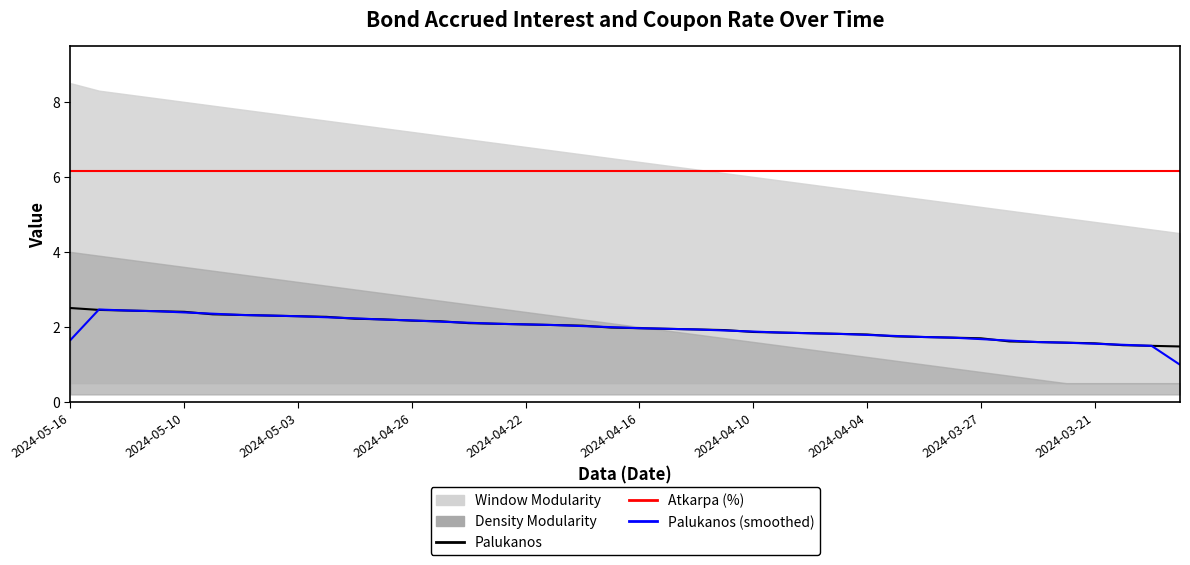

Reading left to right, transcribe all the data shown in this chart.

Palukanos: 2.5	2.5	2.4	2.4	2.4	2.3	2.3	2.3	2.3	2.3	2.2	2.2	2.2	2.2	2.1	2.1	2.1	2.0	2.0	2.0	2.0	1.9	1.9	1.9	1.9	1.8	1.8	1.8	1.8	1.7	1.7	1.7	1.7	1.6	1.6	1.6	1.6	1.5	1.5	1.5
Atkarpa (%): 6.2	6.2	6.2	6.2	6.2	6.2	6.2	6.2	6.2	6.2	6.2	6.2	6.2	6.2	6.2	6.2	6.2	6.2	6.2	6.2	6.2	6.2	6.2	6.2	6.2	6.2	6.2	6.2	6.2	6.2	6.2	6.2	6.2	6.2	6.2	6.2	6.2	6.2	6.2	6.2
Palukanos (smoothed): 1.7	2.5	2.4	2.4	2.4	2.4	2.3	2.3	2.3	2.3	2.2	2.2	2.2	2.1	2.1	2.1	2.1	2.0	2.0	2.0	2.0	1.9	1.9	1.9	1.9	1.8	1.8	1.8	1.8	1.8	1.7	1.7	1.7	1.6	1.6	1.6	1.6	1.5	1.5	1.0